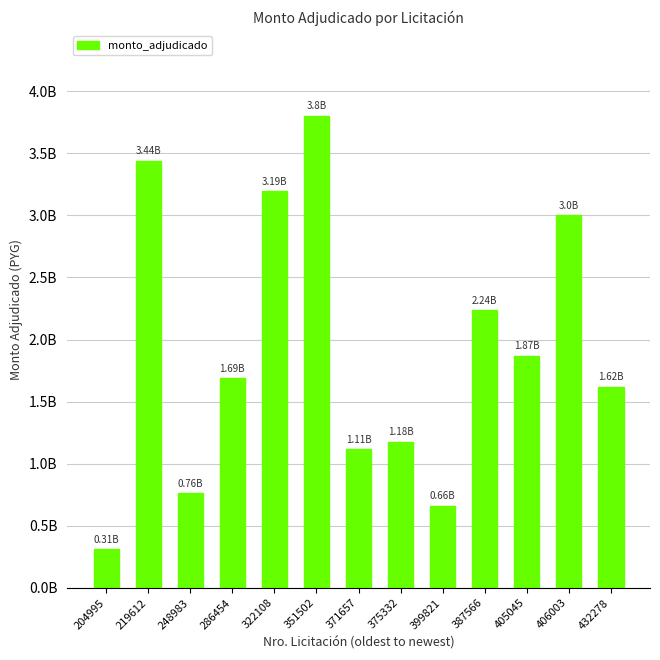

Are the bars grouped side by side (vs. stacked)?

No